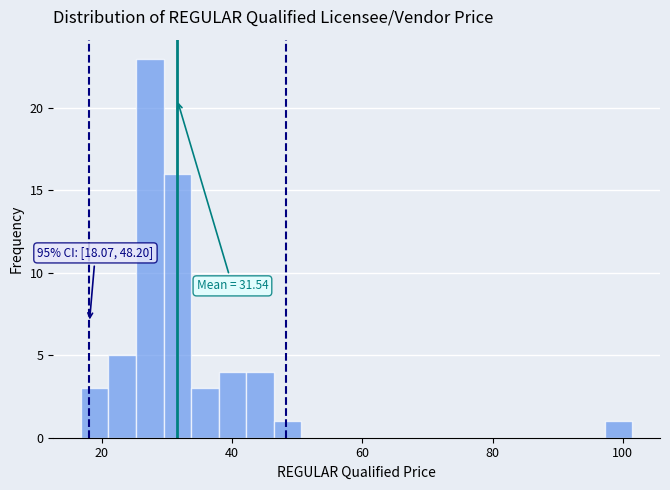

Read against the x-axis, roughly where is the centre of the tallest bar?

28